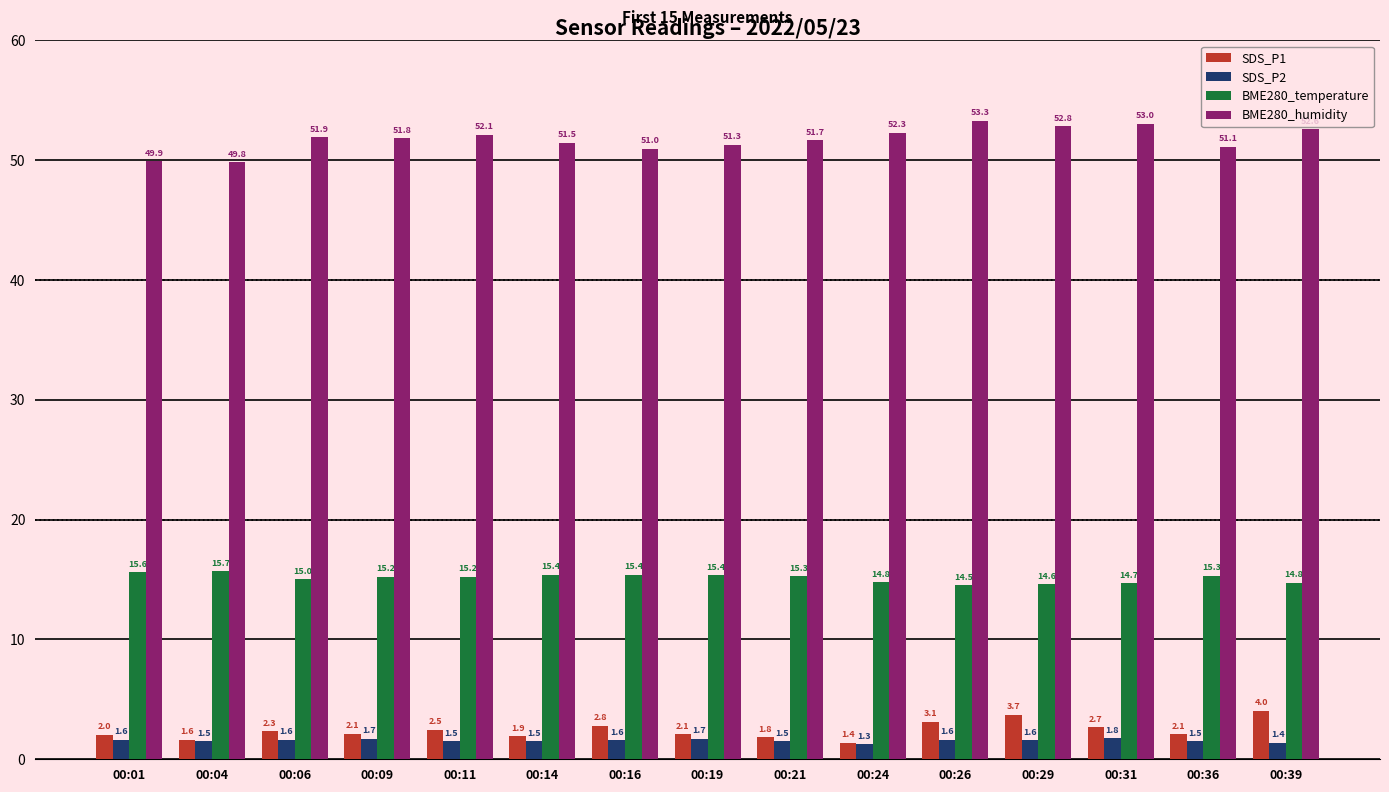

What is the difference between the SDS_P2 values at 00:14 and 00:39?

0.1